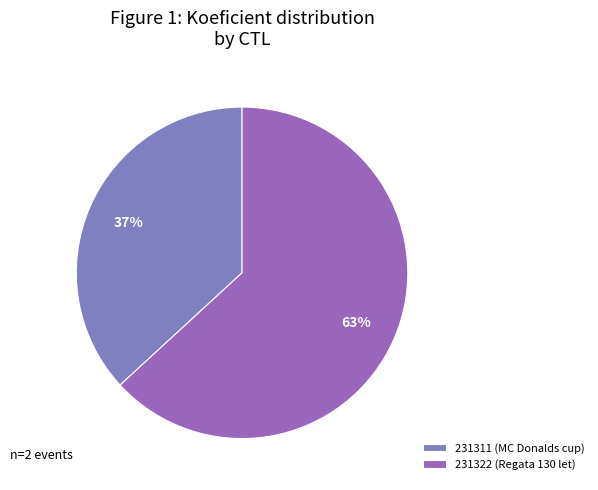

What percentage is the 231322 slice, to the nearest percent?

63%